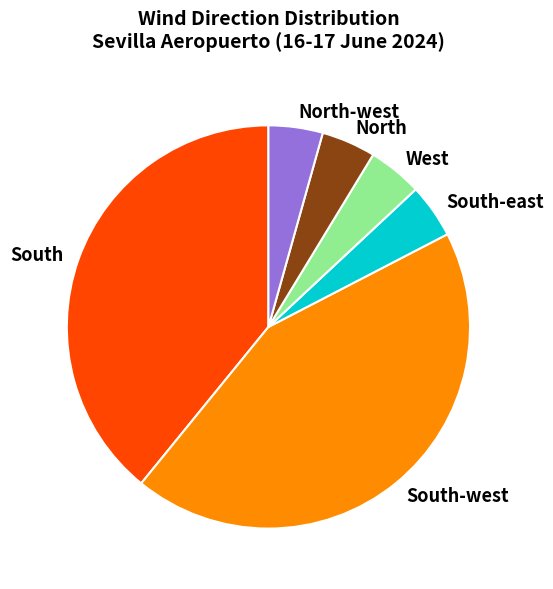

Combined, do West and North account for over 50%?

No